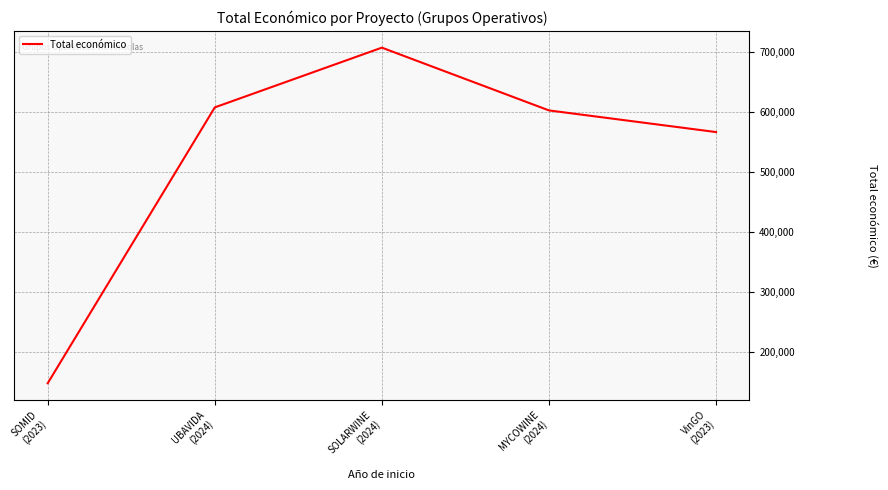

What is the approximate value at UBAVIDA
(2024)?

607342.0